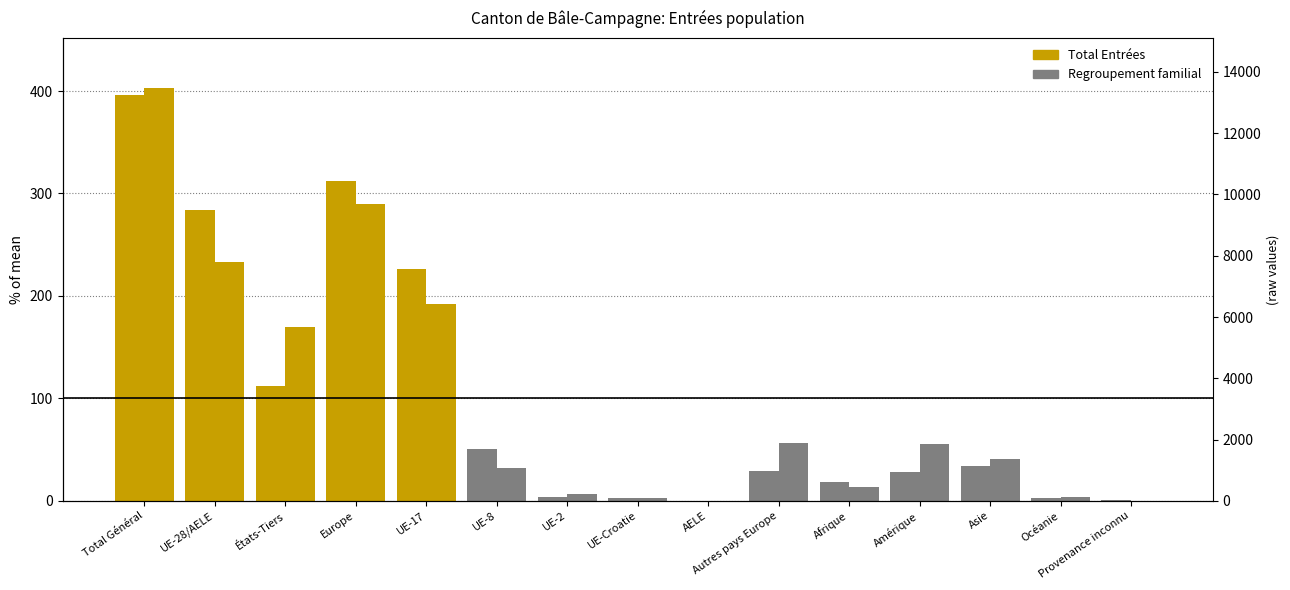

Reading left to right, list all the values displayed in this chart.

Total Entrées: 395.8	283.8	112.1	312.5	226.6	50.5	4.0	2.4	0.2	28.7	18.2	28.5	33.8	2.3	0.4
Regroupement familial: 403.4	233.3	170.0	289.9	191.7	32.0	6.4	2.9	0.3	56.6	13.2	55.7	40.5	4.1	0.0